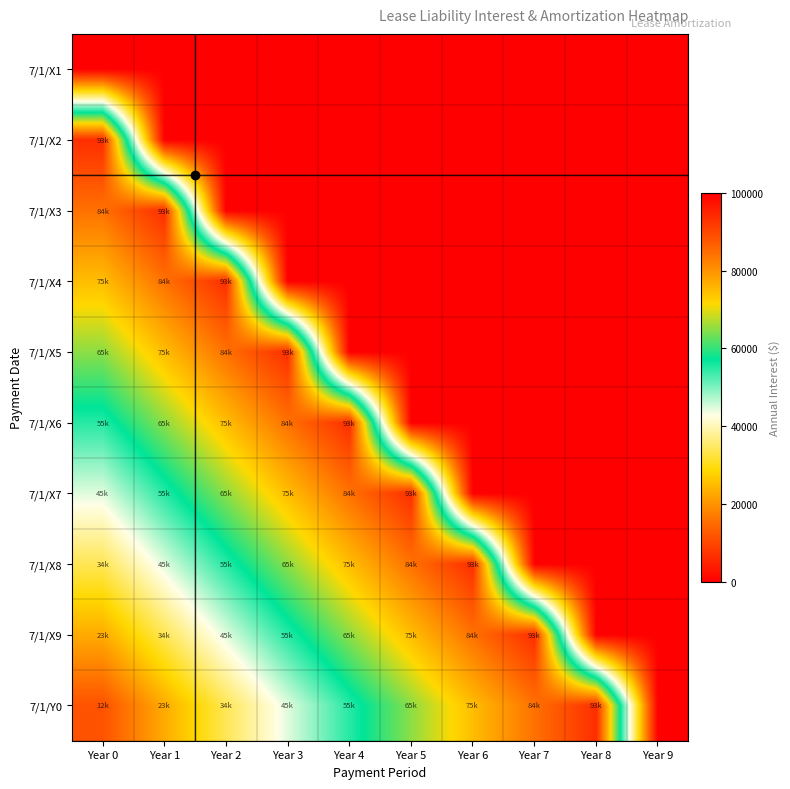

What is the total value across all series at Year 3?

417001.1